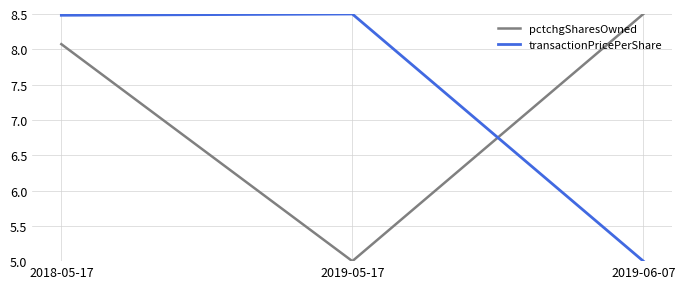

What position from the left is 2019-05-17?

2